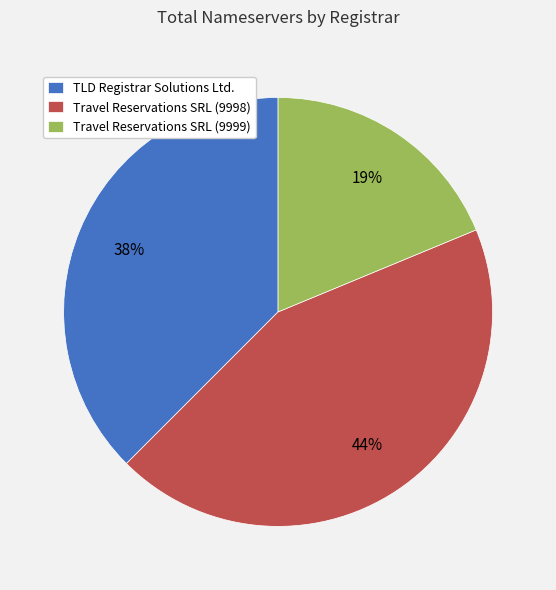

True or false: Travel Reservations SRL (9999) accounts for 19% of the total.

True